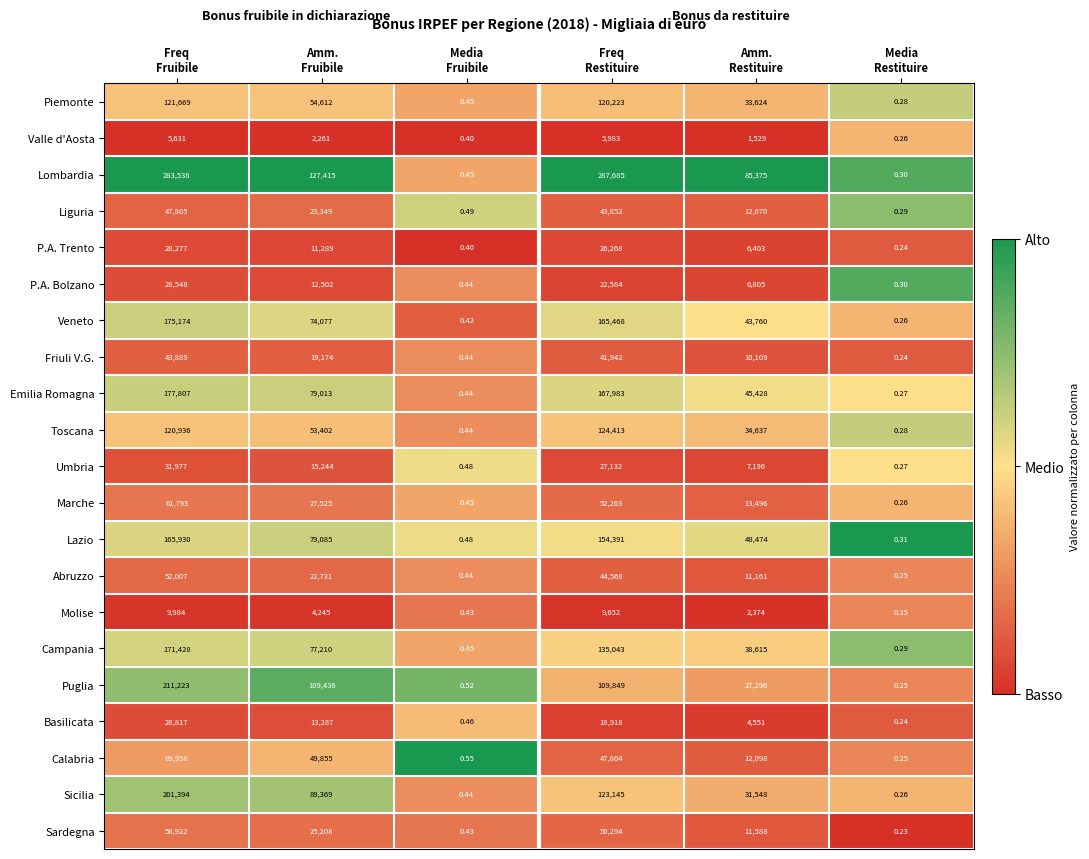

List the series in order of their peak value, lowest first.

Valle d'Aosta, Molise, P.A. Trento, P.A. Bolzano, Basilicata, Umbria, Friuli V.G., Liguria, Abruzzo, Sardegna, Marche, Calabria, Piemonte, Toscana, Lazio, Campania, Veneto, Emilia Romagna, Sicilia, Puglia, Lombardia